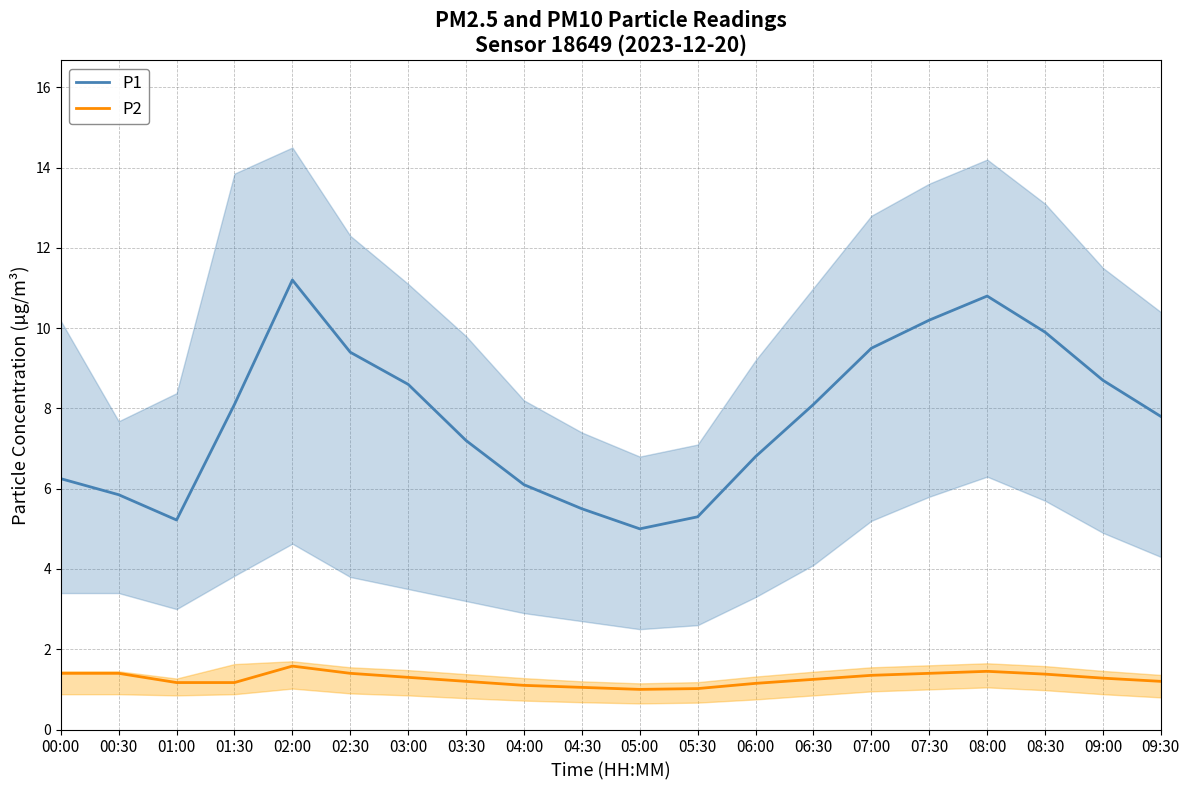

Which has a higher value, 03:00 or 06:00?

03:00